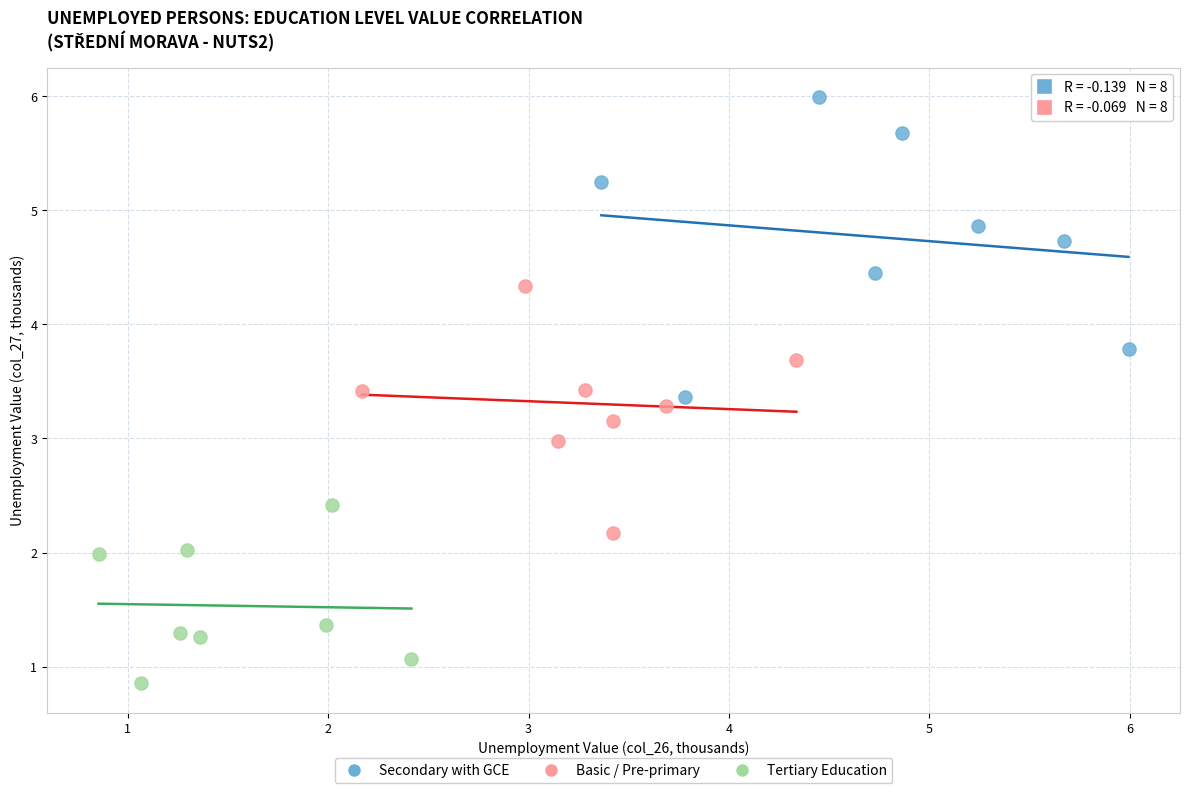

Which series contains the lowest Y value?

Tertiary Education